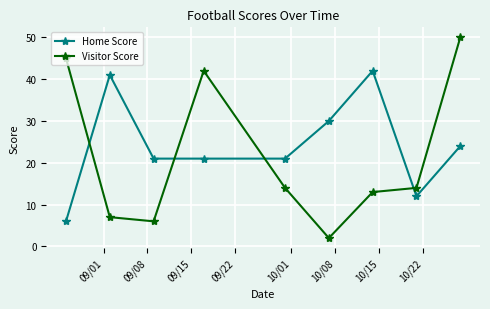

Which series has the largest range (max minus min)?

Visitor Score